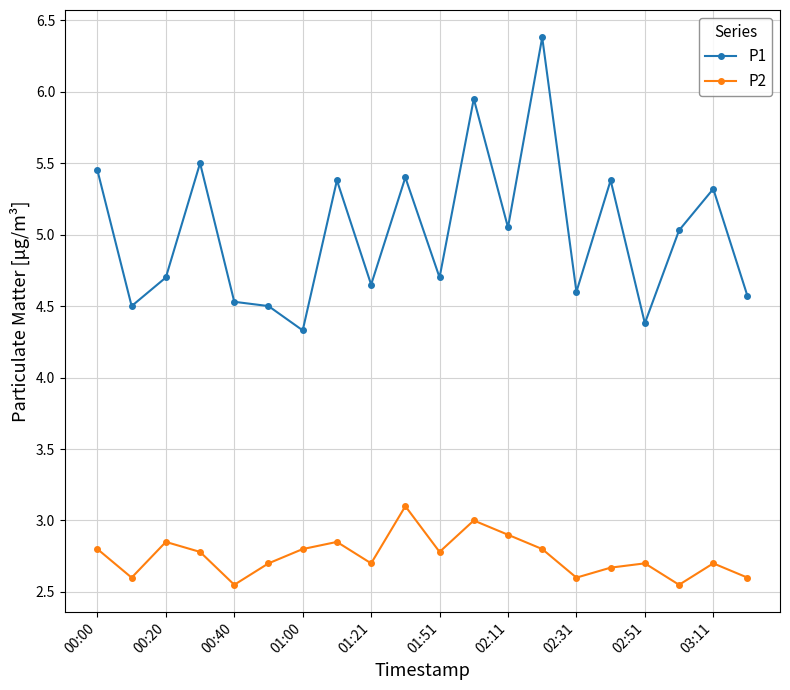

True or false: P1 and P2 cross at least once.

False